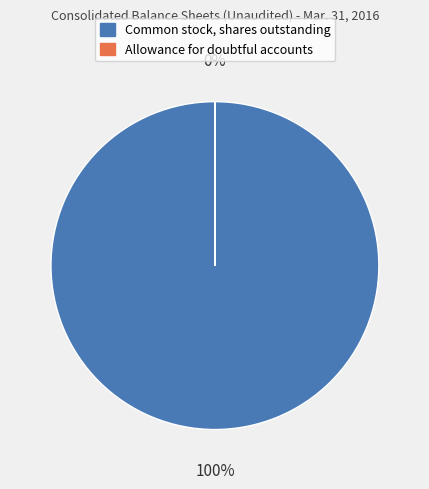

The Common stock, shares outstanding slice represents 100% of the pie. True or false?

True